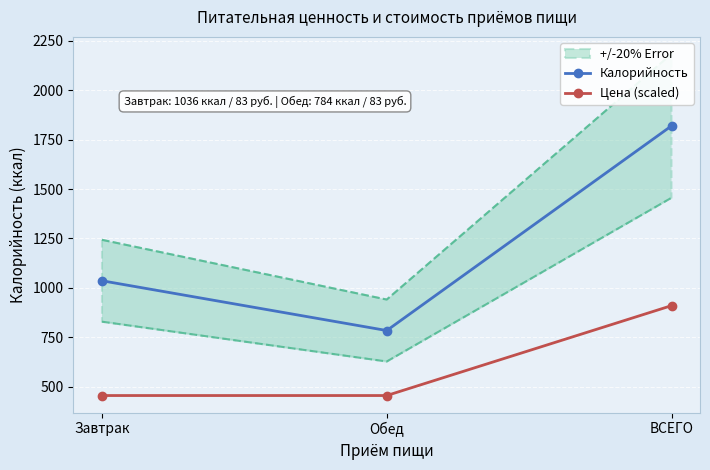

Which category has the highest value across all series?

ВСЕГО